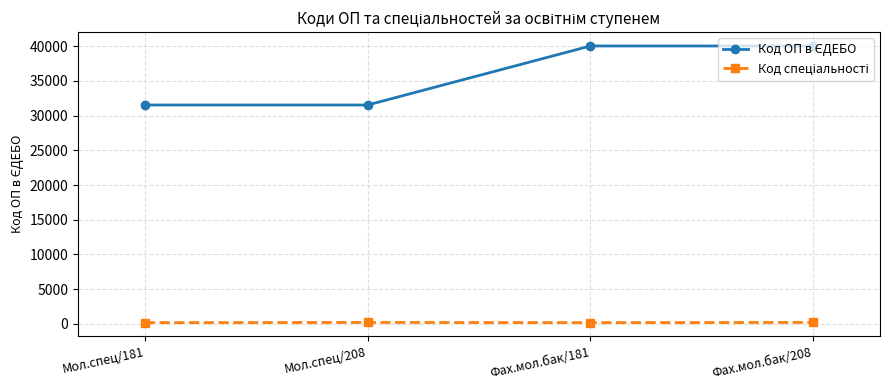

What is the label of the 3rd point from the right?

Мол.спец/208